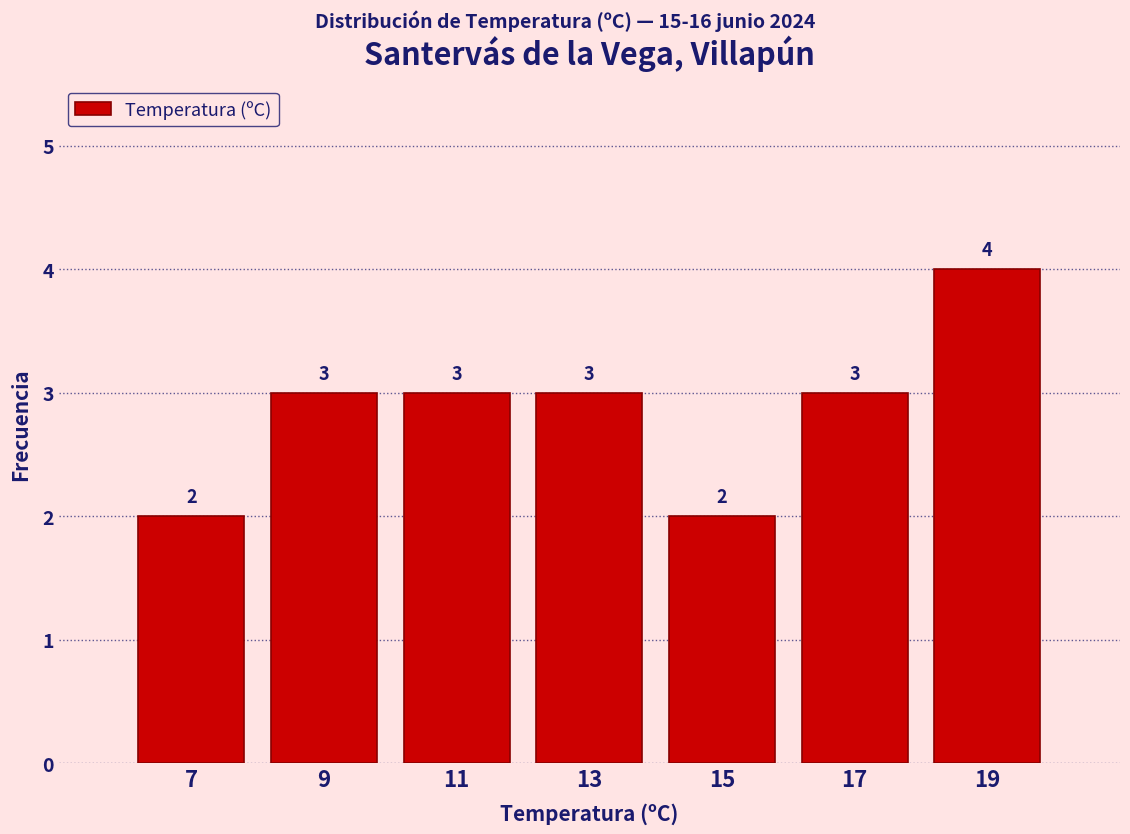

Over which range of the x-axis is the bar tallest?

18 to 20